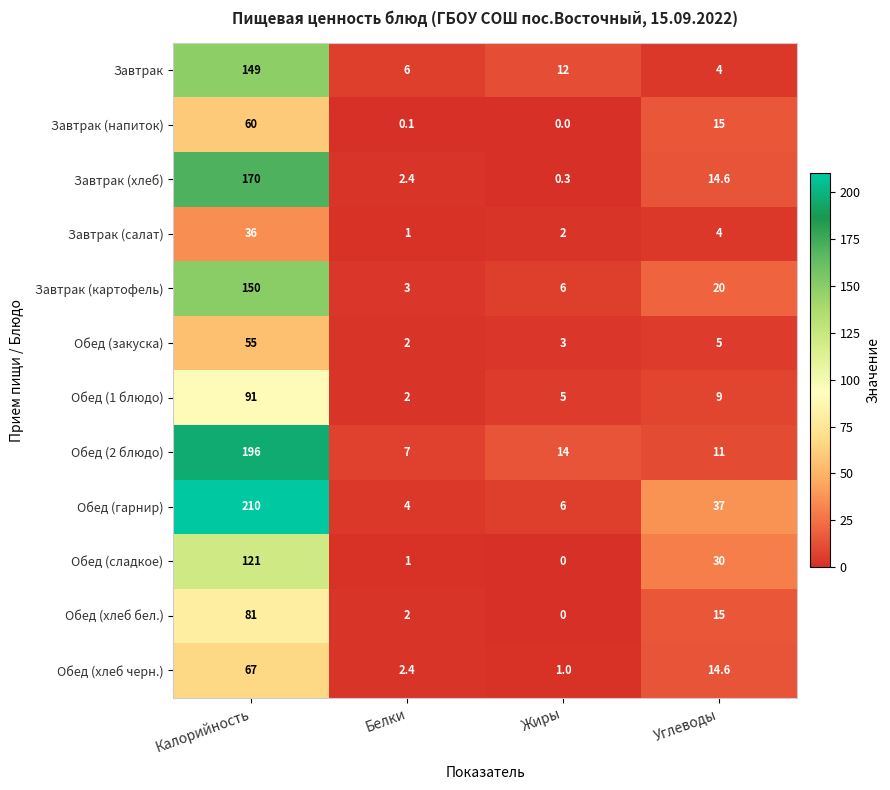

At which label does Обед (2 блюдо) first exceed 14?

Калорийность